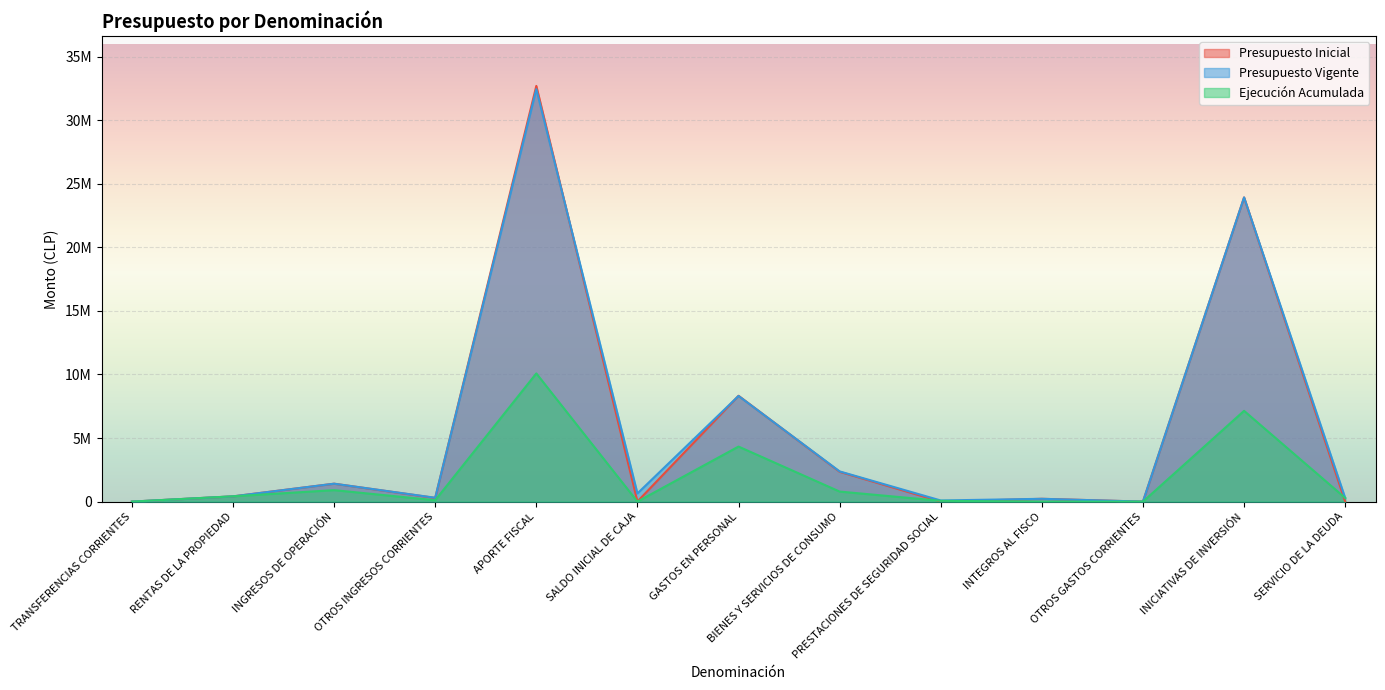

Does the chart display data point markers on the line(s)?

No